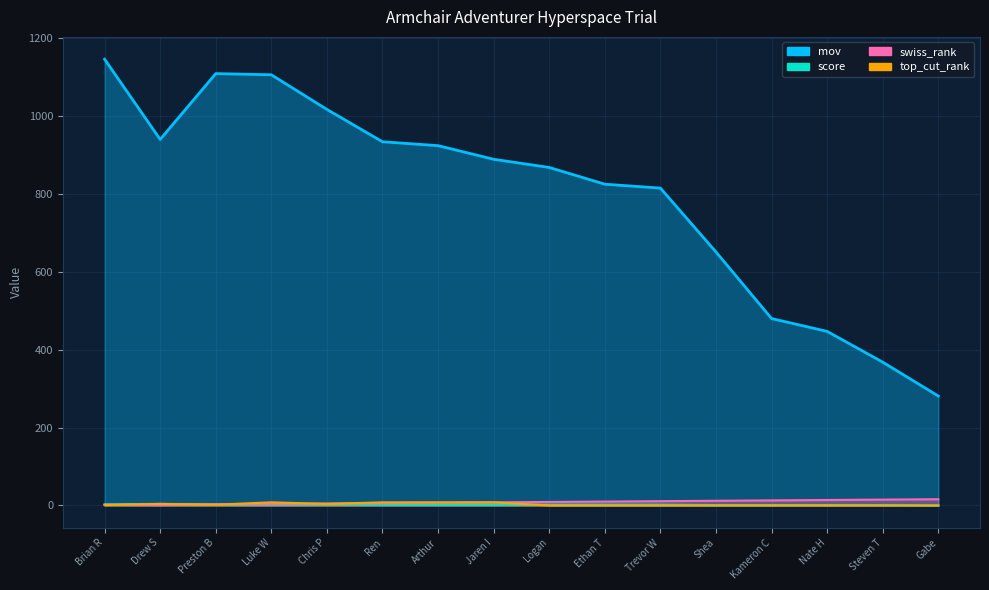

What is the total value across all series at Gabe?

297